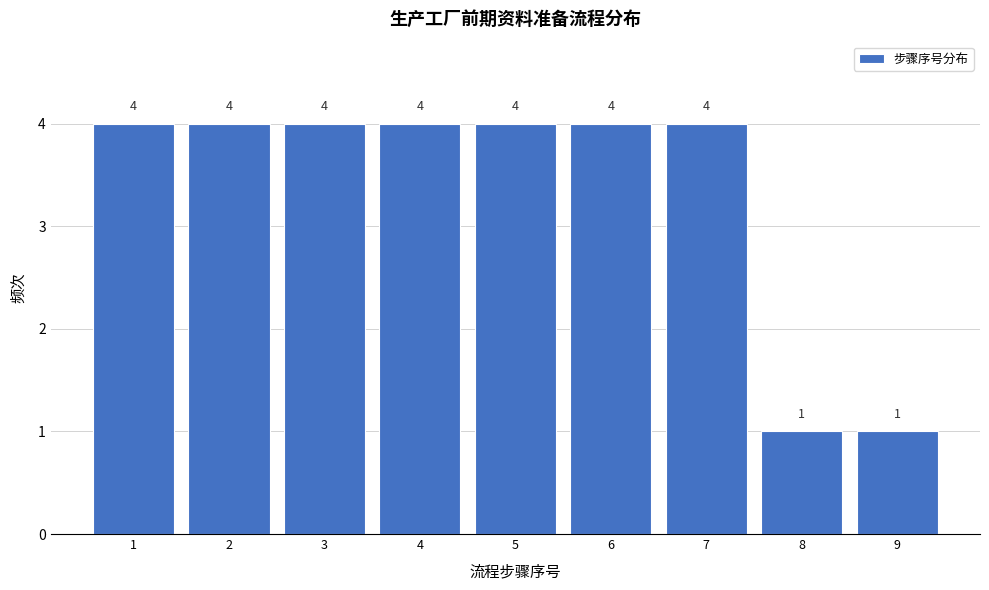

Reading left to right, list every bar in this chart as the range it spans on the x-axis followed by its height.

0.5 to 1.5: 4
1.5 to 2.5: 4
2.5 to 3.5: 4
3.5 to 4.5: 4
4.5 to 5.5: 4
5.5 to 6.5: 4
6.5 to 7.5: 4
7.5 to 8.5: 1
8.5 to 9.5: 1